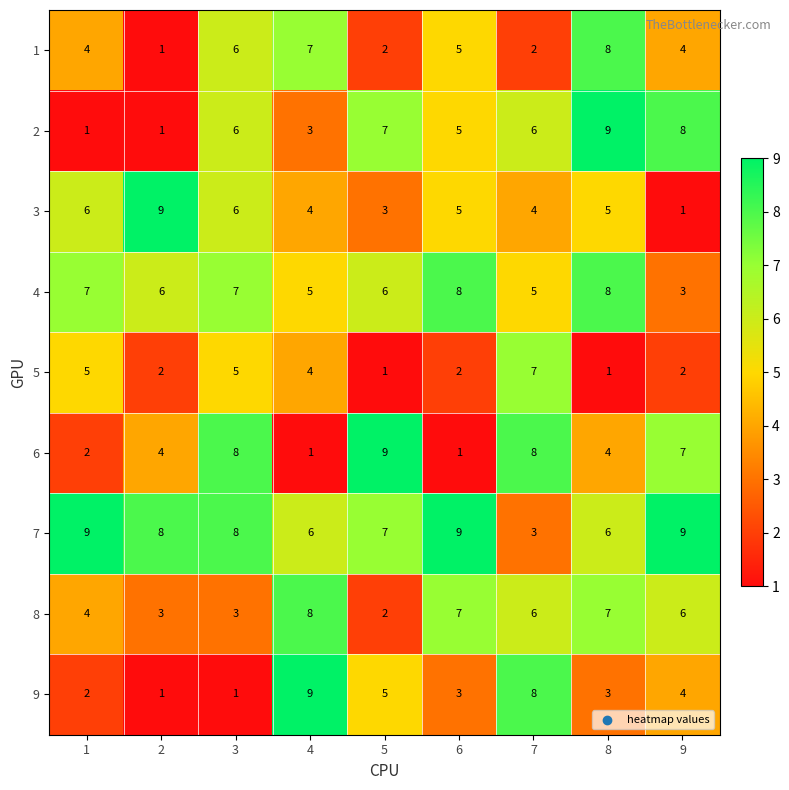

Where does the 8 series first go above 6?

4